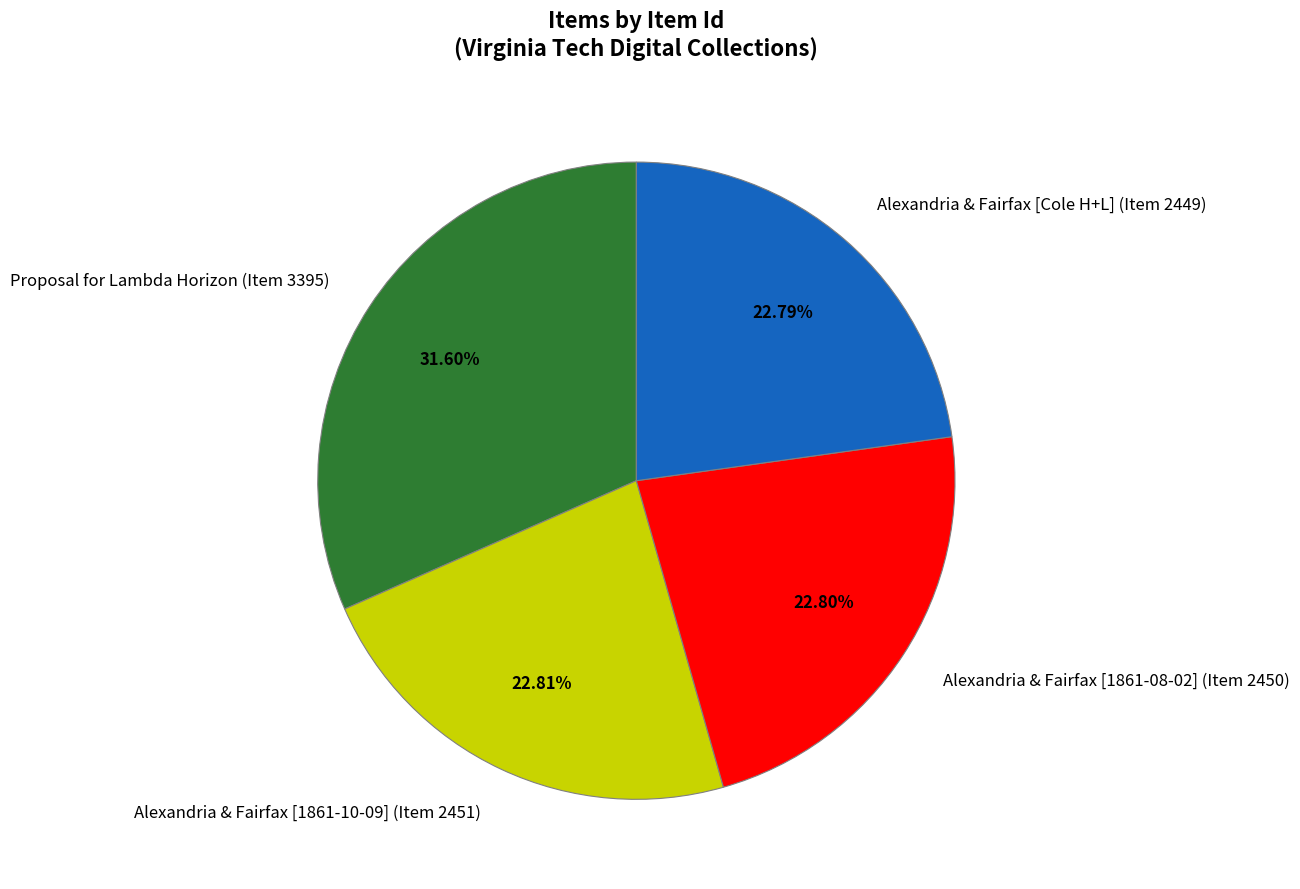

Approximately how many times larger is the value at Alexandria & Fairfax [1861-08-02] (Item 2450) compared to Alexandria & Fairfax [Cole H+L] (Item 2449)?

1.0